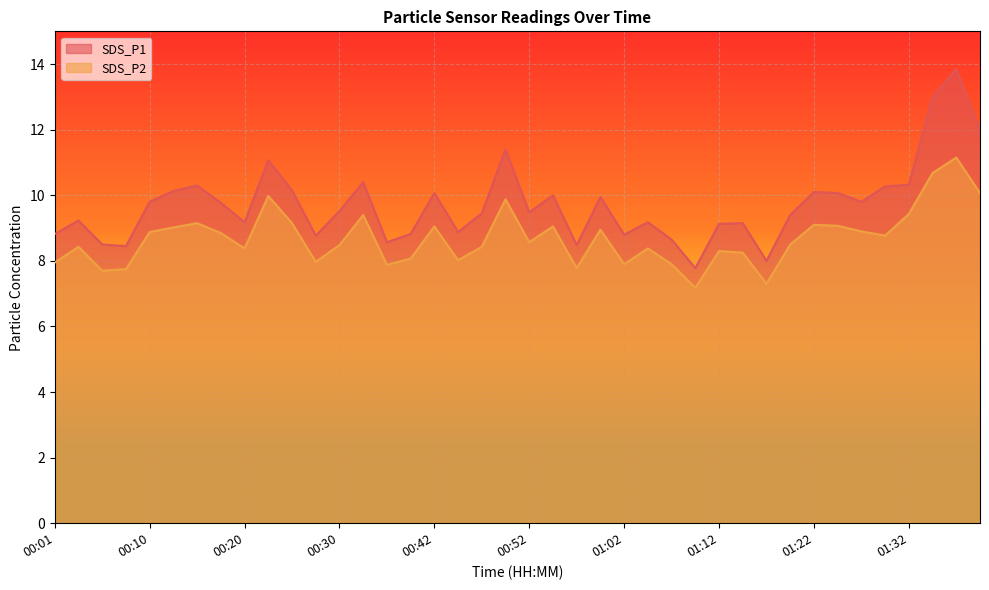

Does the chart display data point markers on the line(s)?

No